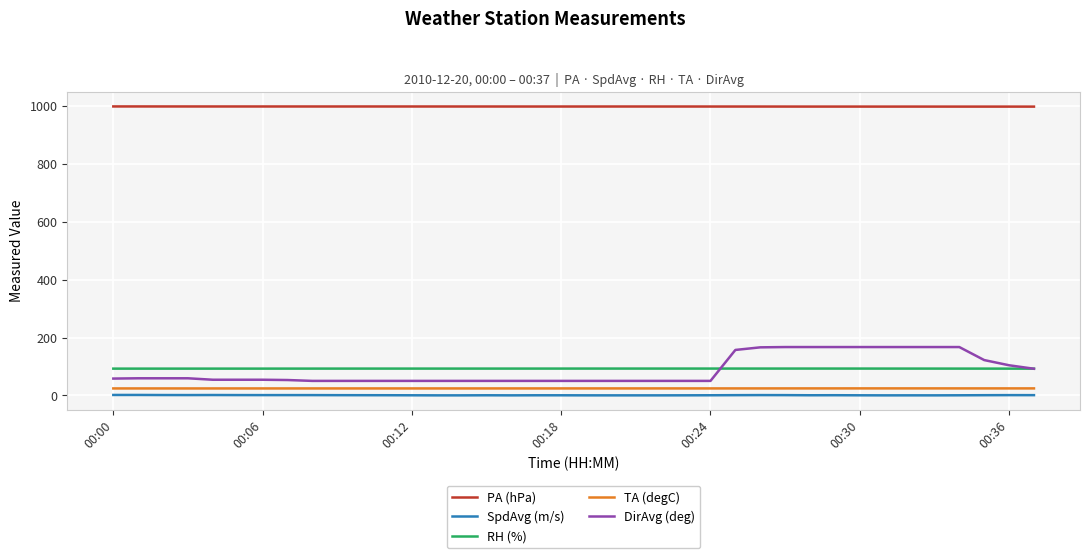

Which series has the largest range (max minus min)?

DirAvg (deg)